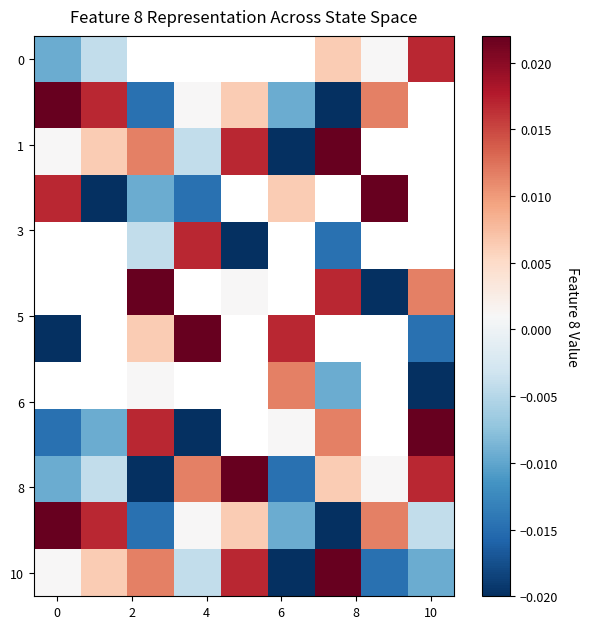

How many positive values does the row_3 series have?

3